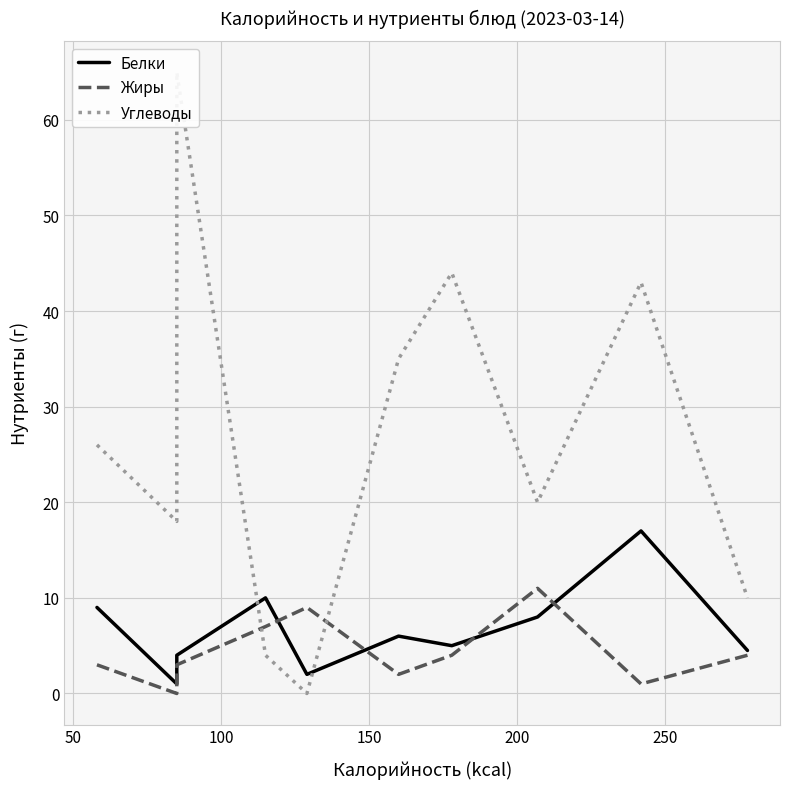

What is the value of the Углеводы point at the 3rd from the left?

65.0